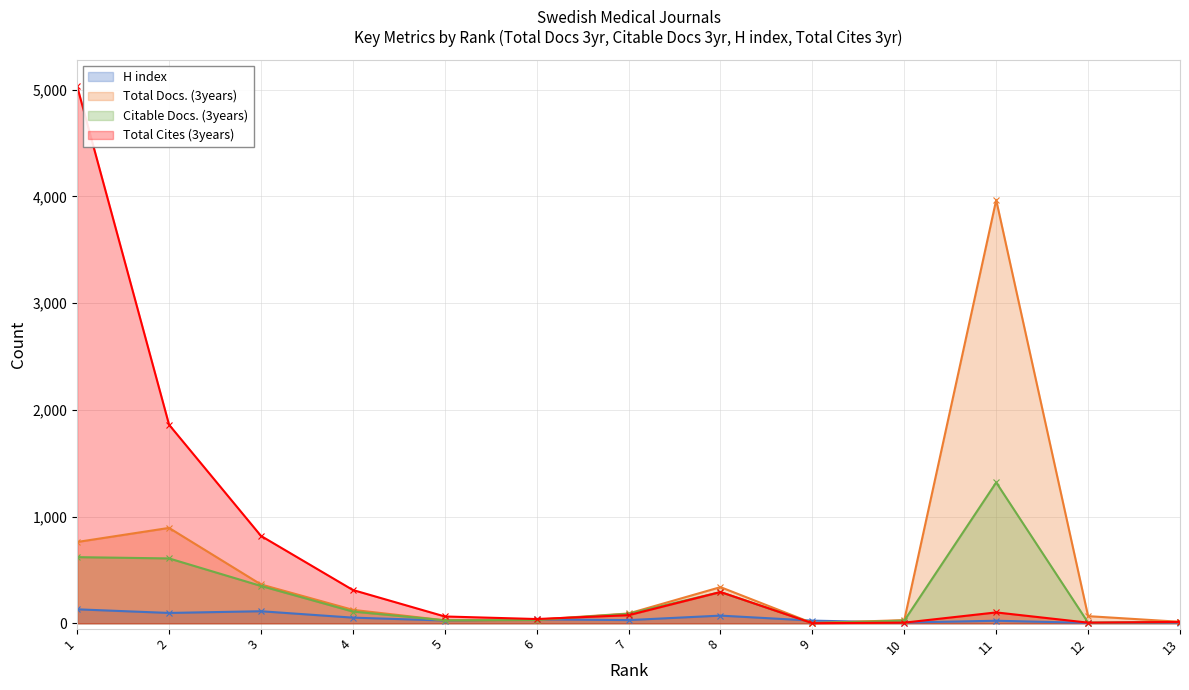

Which series has the largest total across all categories?

Total Cites (3years)